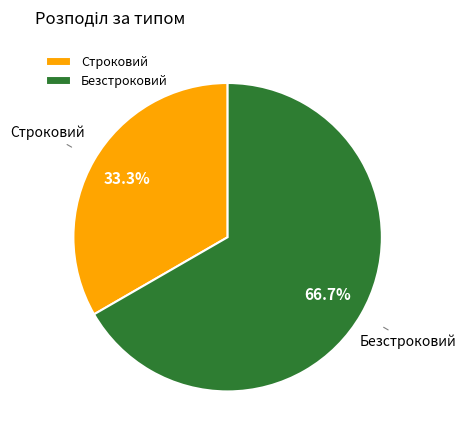

To the nearest percent, what is the difference between the largest and smallest slice percentages?

33%